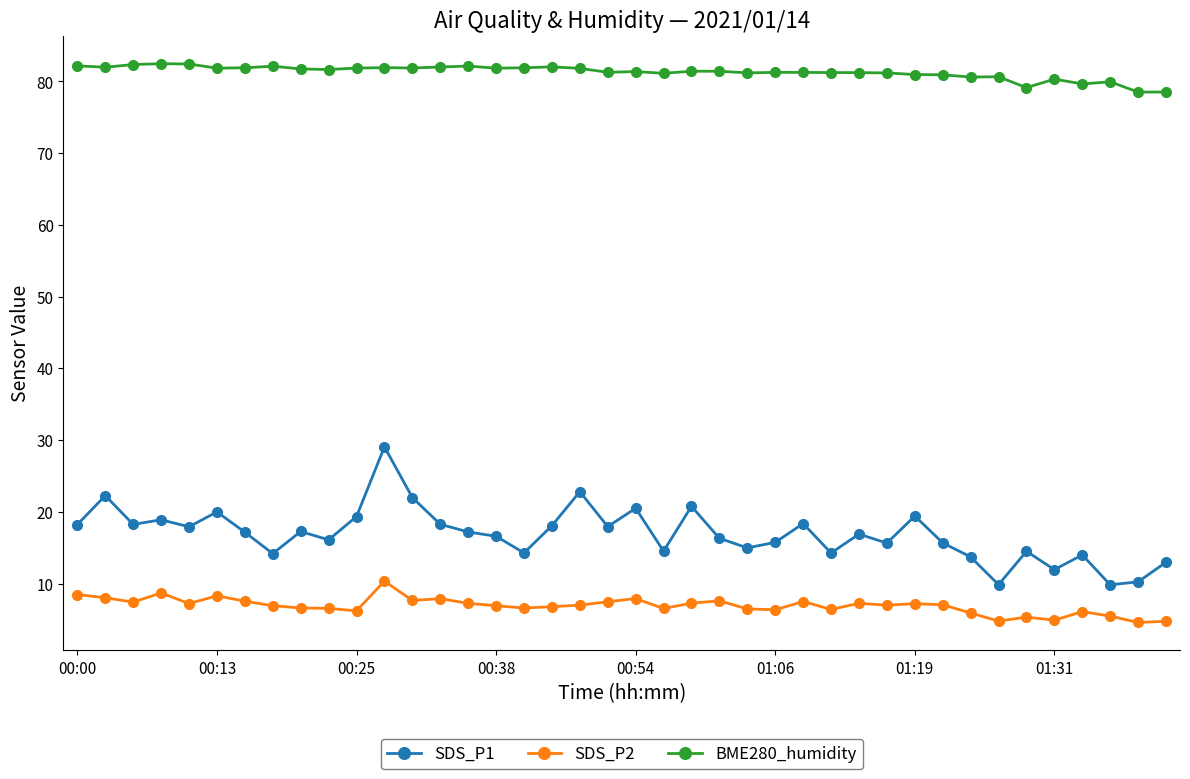

What is the value of the SDS_P2 point at the 35th from the left?

5.3